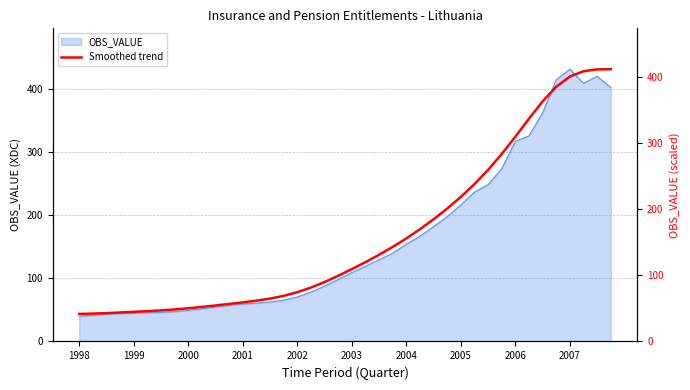

True or false: OBS_VALUE has a value of 512.4 at 2006.

False